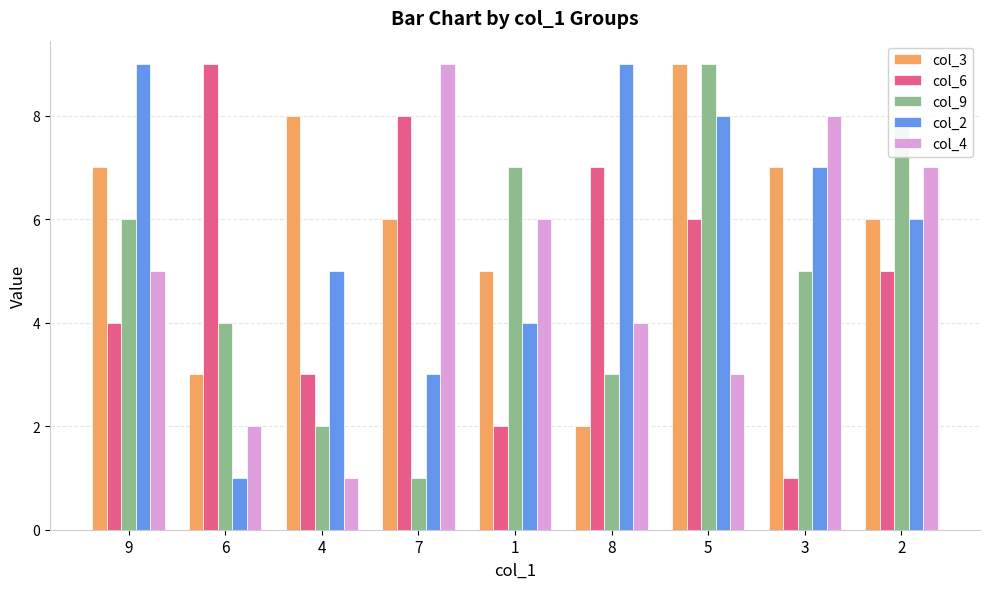

At which label does col_6 reach its minimum?

3